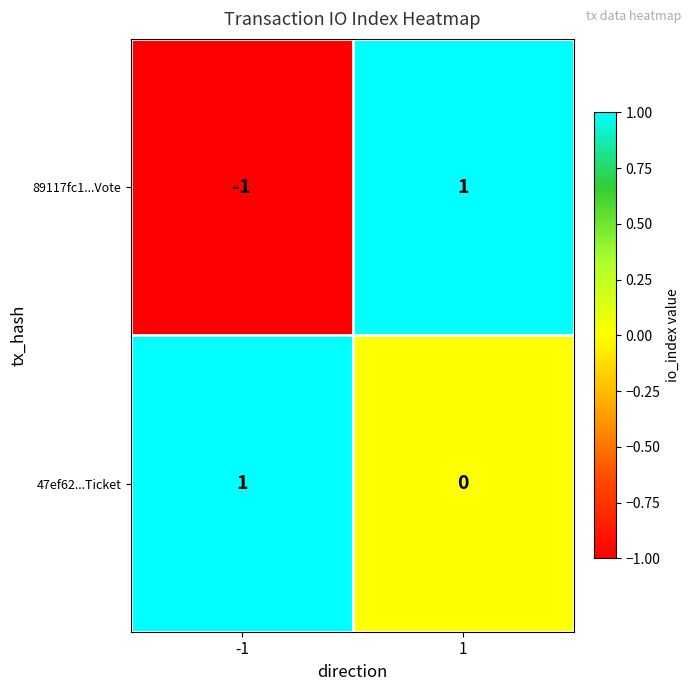

List the series in order of their overall mean, highest first.

47ef62...Ticket, 89117fc1...Vote